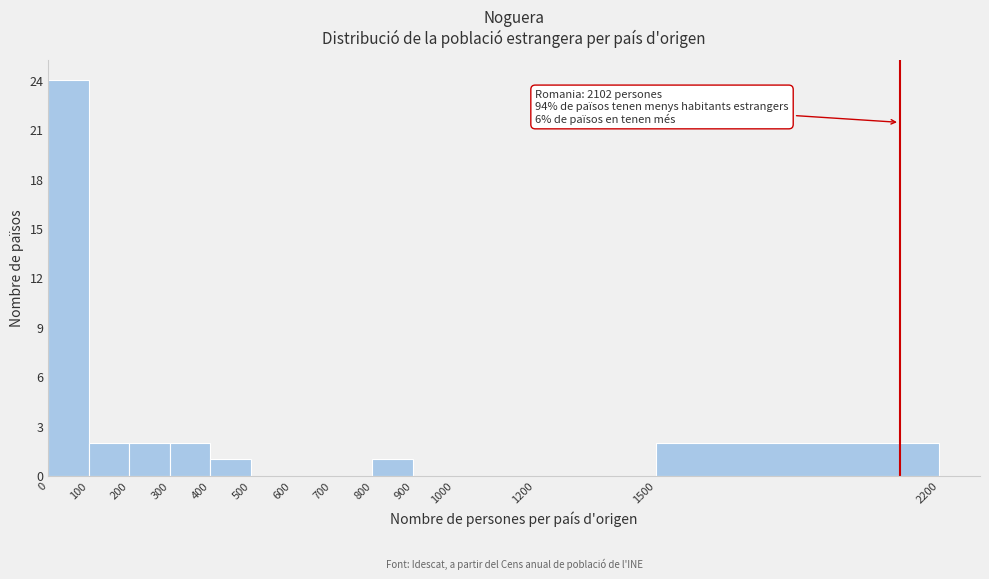

Over which range of the x-axis is the bar tallest?

0 to 100